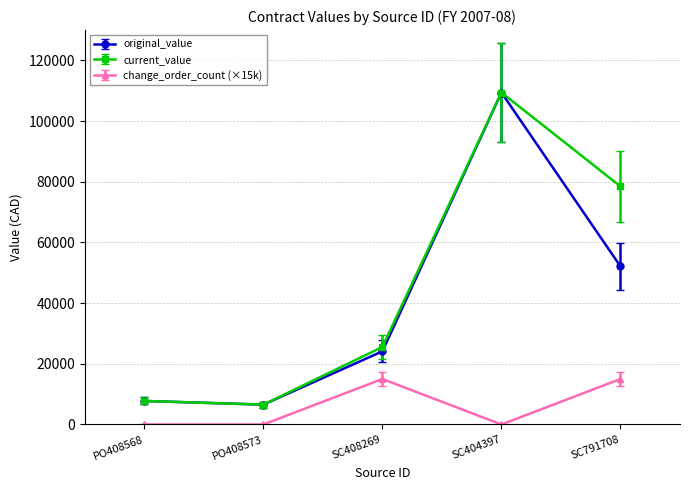

How many interior local valleys does the original_value series have?

1